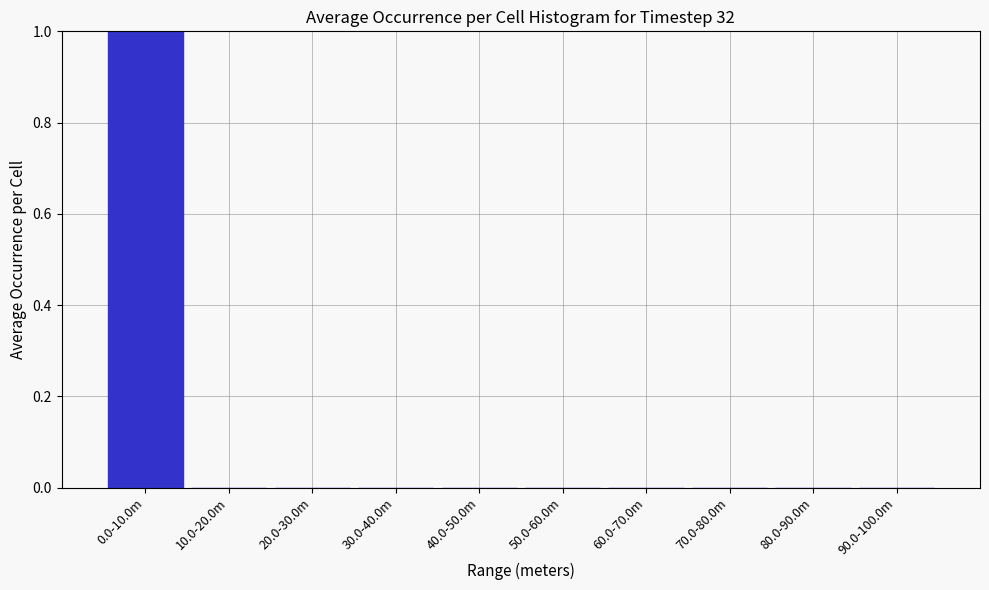

Reading left to right, transcribe all the data shown in this chart.

0.0-10.0m=1	10.0-20.0m=0	20.0-30.0m=0	30.0-40.0m=0	40.0-50.0m=0	50.0-60.0m=0	60.0-70.0m=0	70.0-80.0m=0	80.0-90.0m=0	90.0-100.0m=0